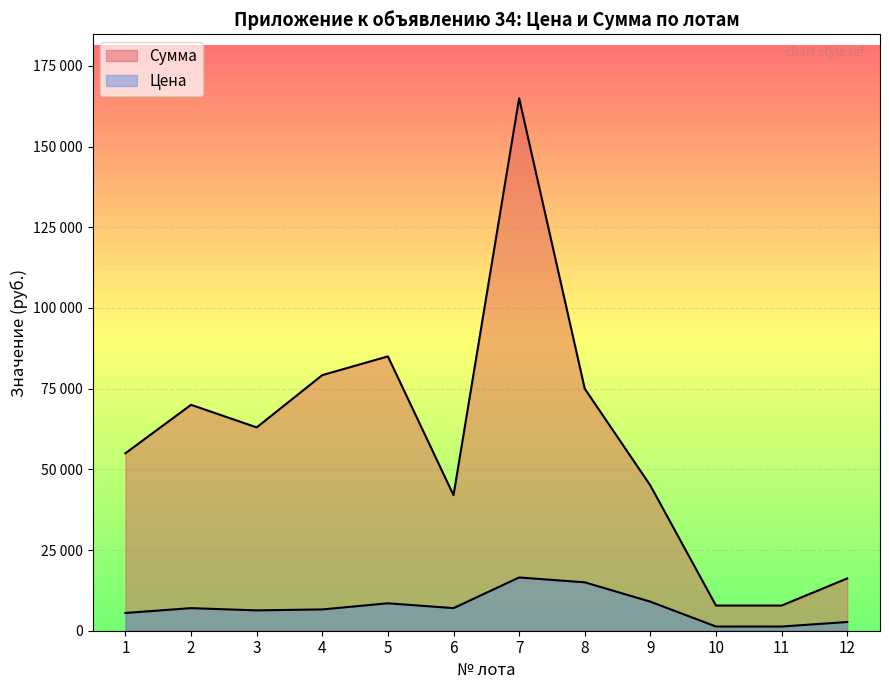

How many interior local peaks does the Сумма series have?

3